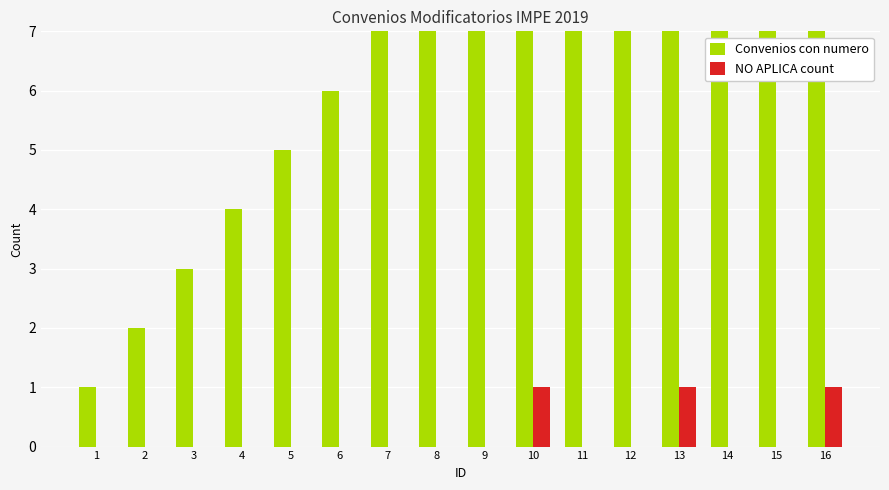

Is the value of NO APLICA count at 12 greater than the value of Convenios con numero at 10?

No